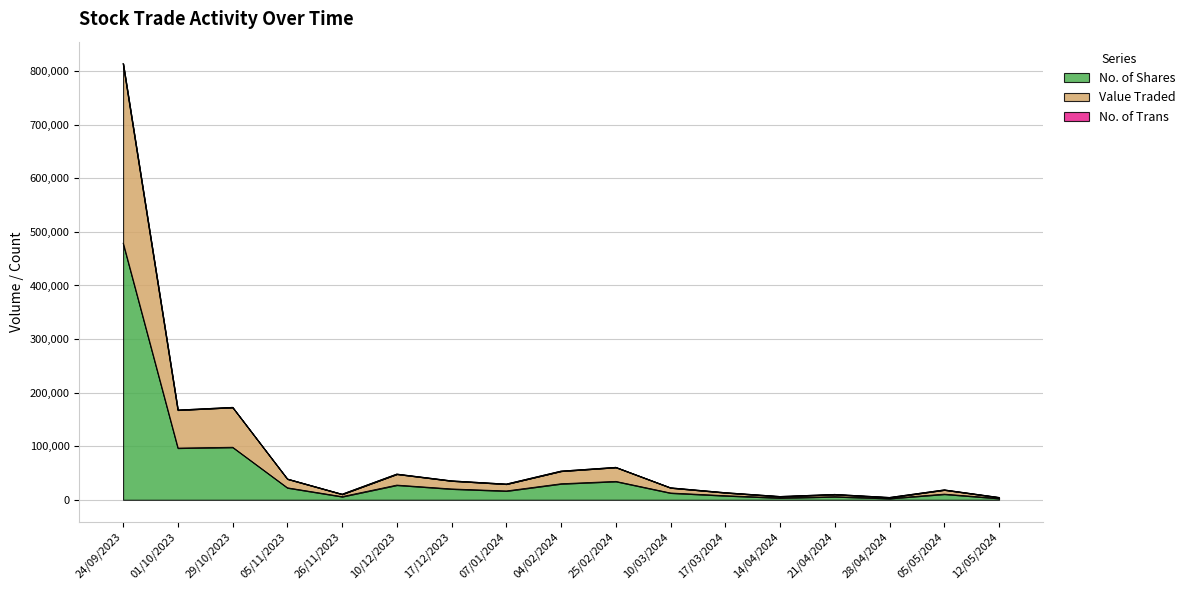

Where is the first local maximum for No. of Shares?

29/10/2023